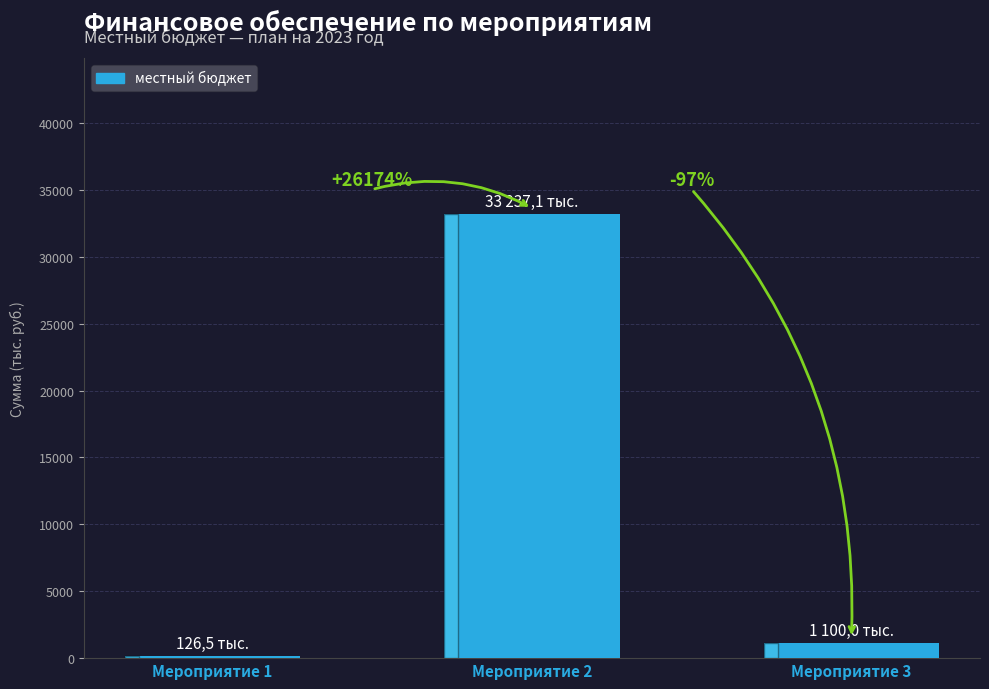

What is the smallest value displayed?

126.5